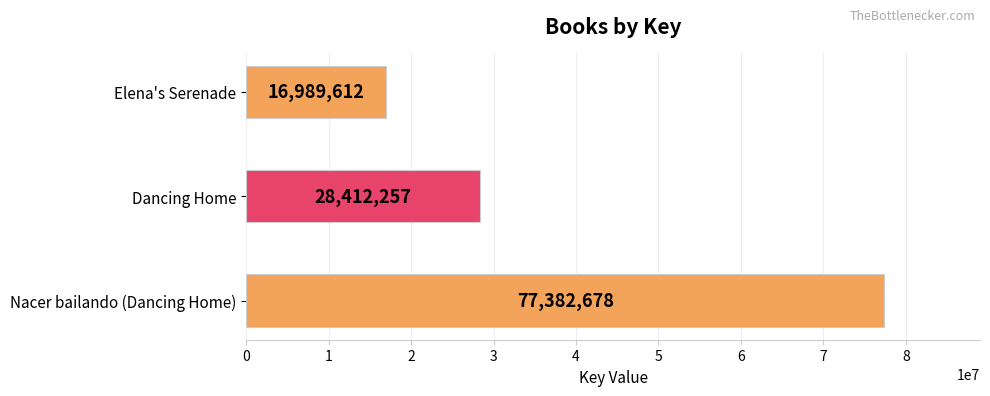

What is the ratio of the value at Nacer bailando (Dancing Home) to the value at Dancing Home?

2.7